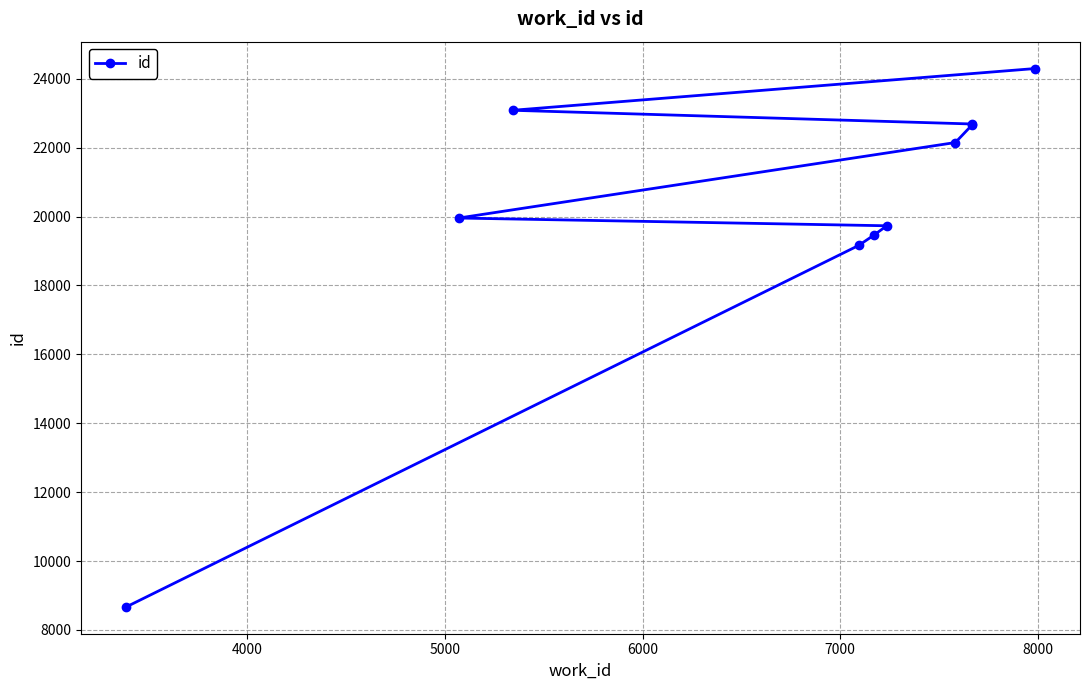

What is the maximum value shown in the chart?

24297